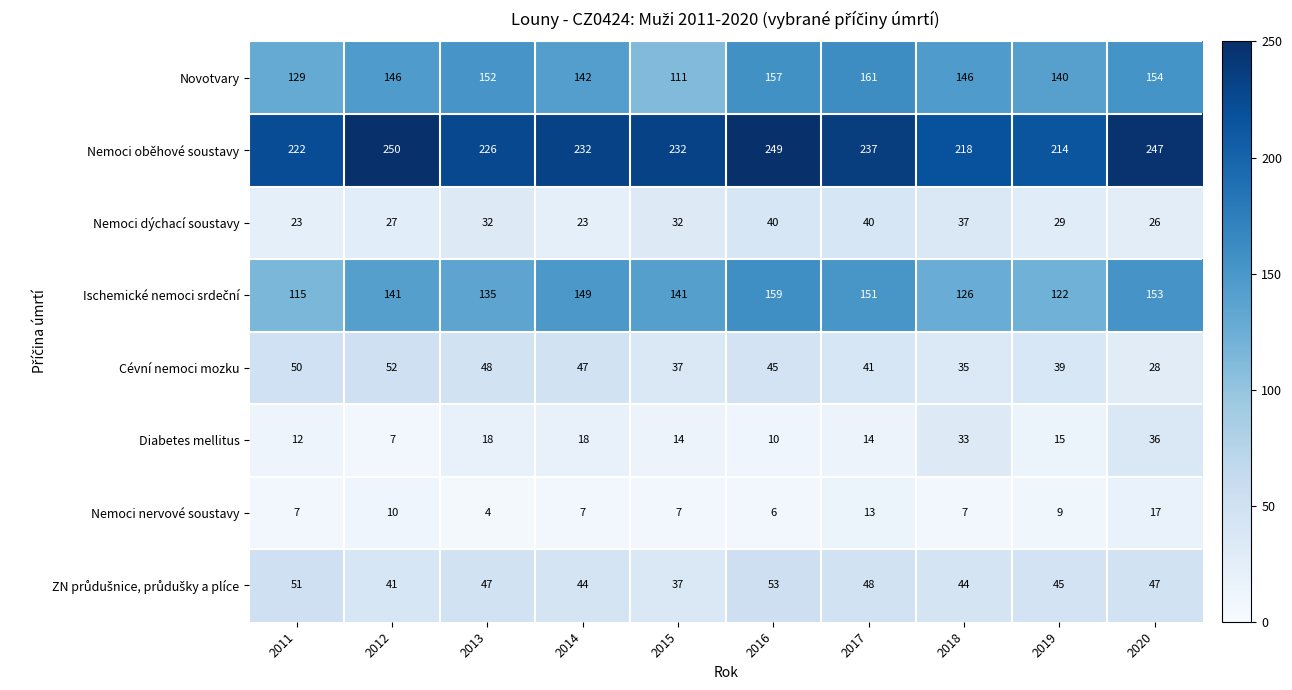

What is the difference between the maximum and minimum values in the Nemoci nervové soustavy series?

13